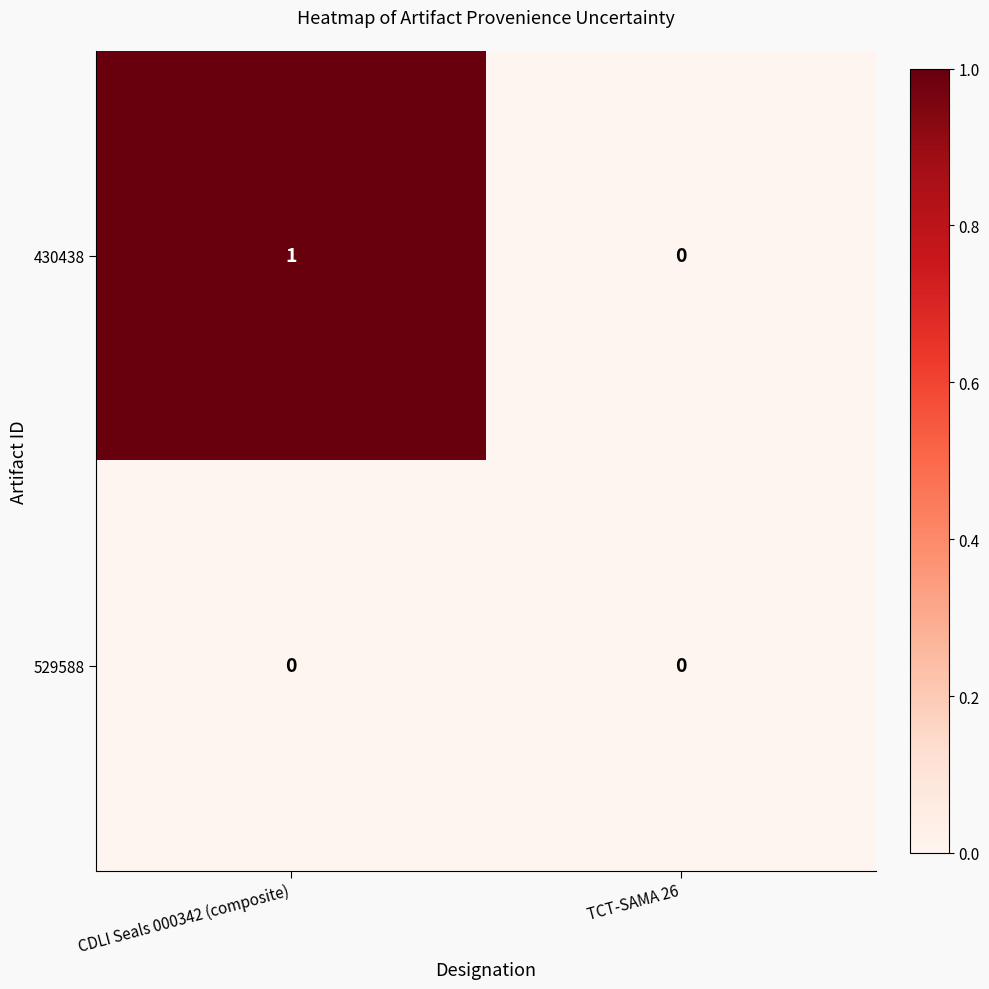

What is the total value across all series at CDLI Seals 000342 (composite)?

1